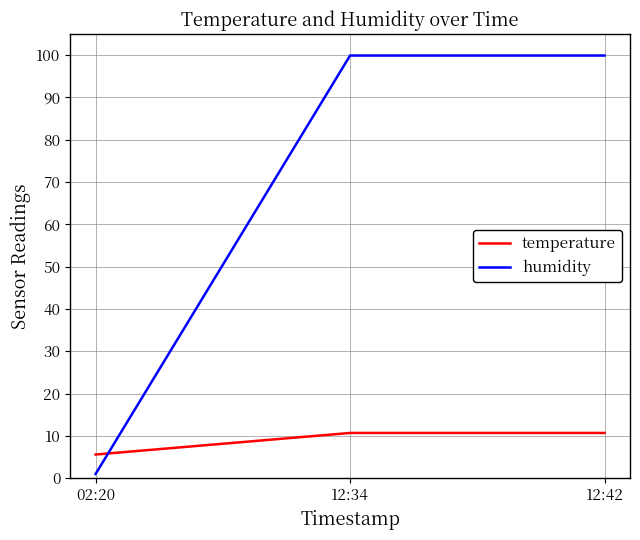

How many distinct data groups are displayed?

2